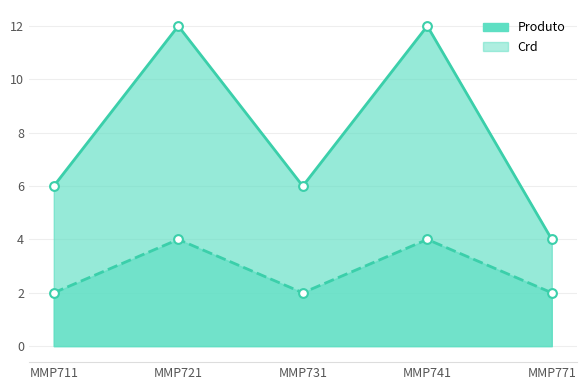

Which series has the largest total across all categories?

Produto